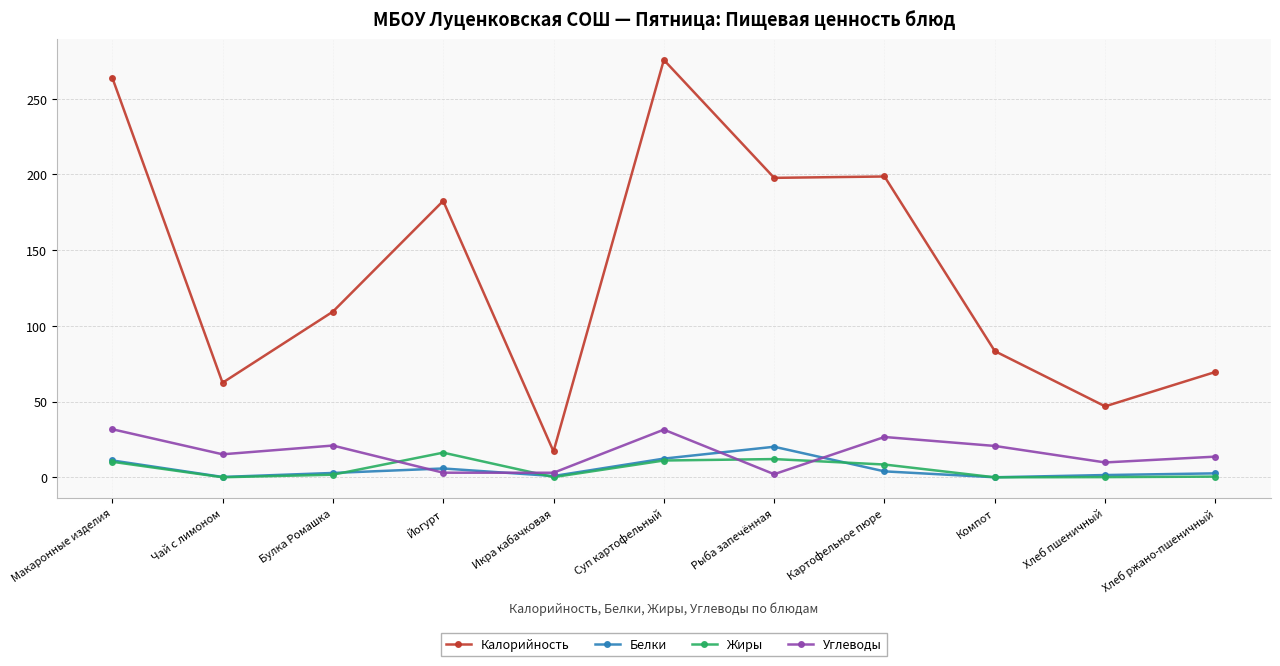

Where is the first local maximum for Белки?

Йогурт